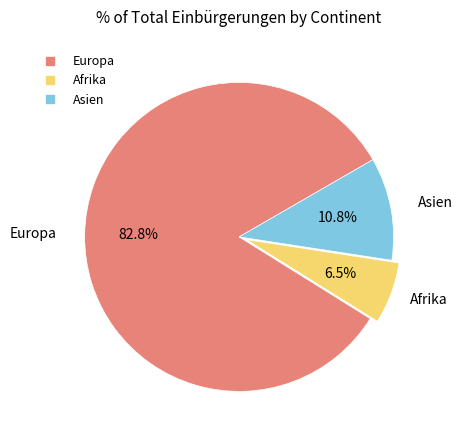

Between Afrika and Europa, which is larger?

Europa